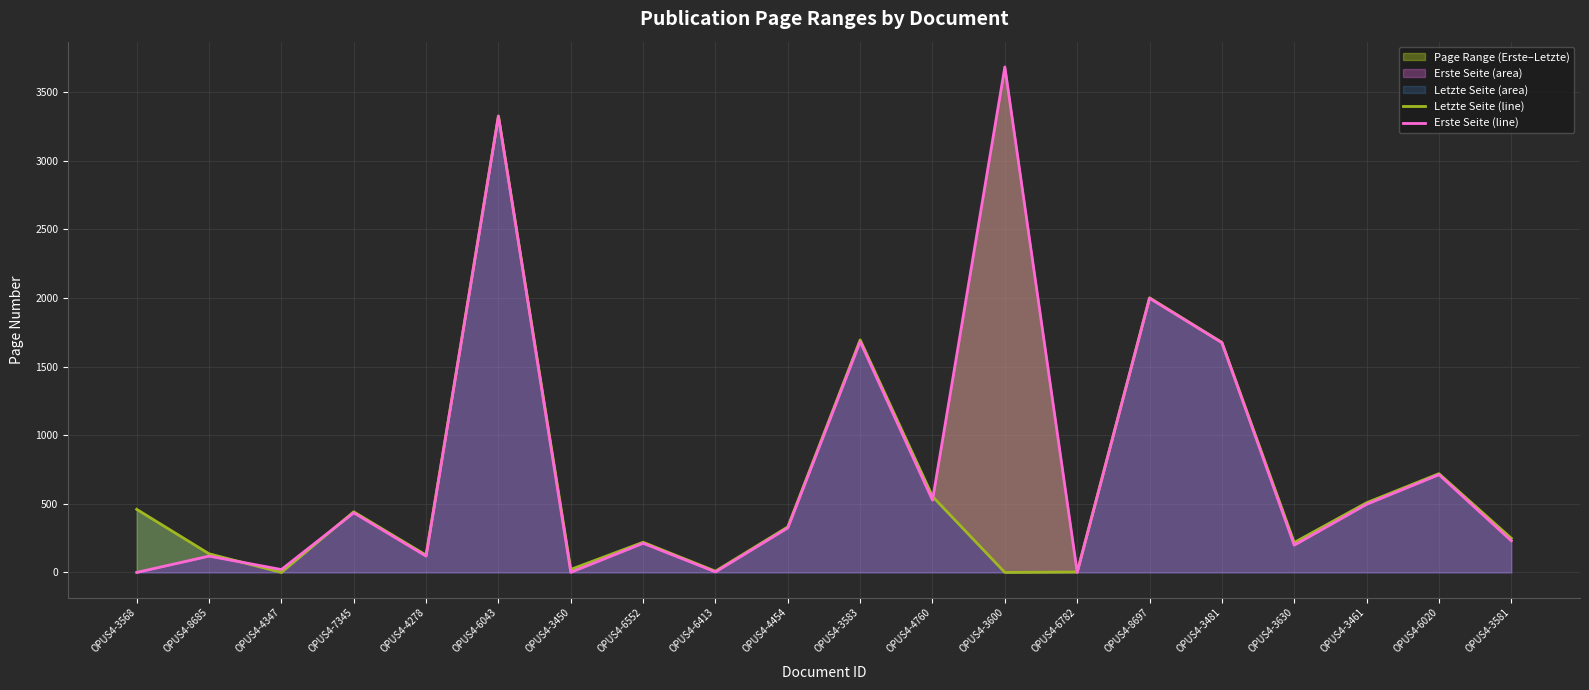

Reading left to right, what are all the values shown in this chart?

Letzte Seite (line): 460	136	0	442	126	3328	22	220	9	332	1695	554	0	3	2002	1677	218	508	720	249
Erste Seite (line): 0	119	21	435	119	3325	1	213	4	325	1683	527	3685	1	1999	1675	199	497	713	231